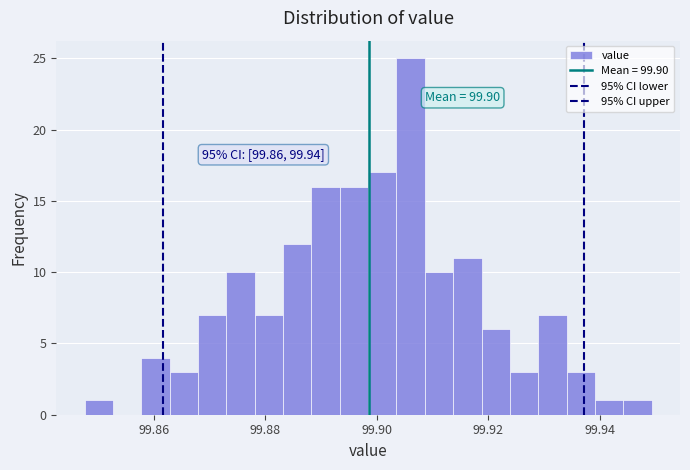

Read against the x-axis, roughly where is the centre of the tallest bar?

99.906